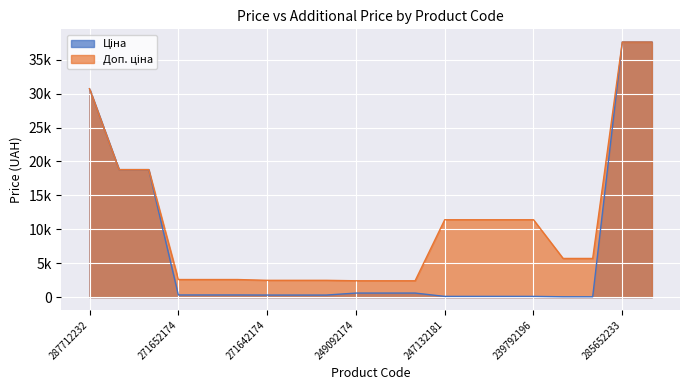

Is it true that Ціна equals 541.4 at 271652173?

False